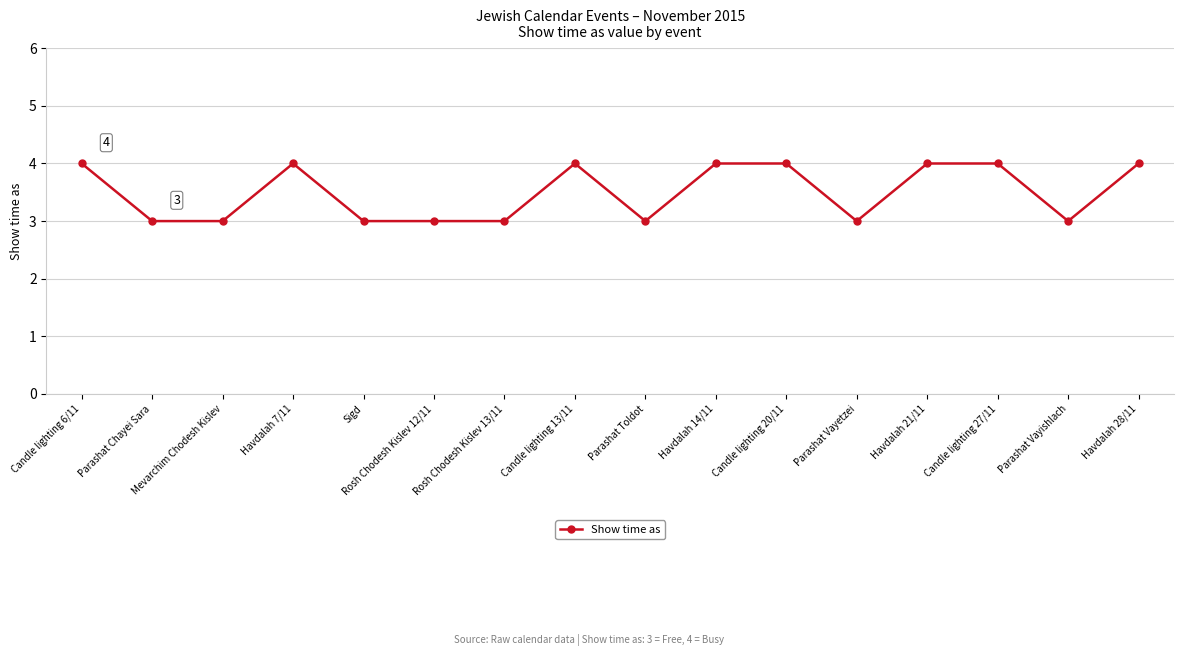

What is the minimum value shown in the chart?

3